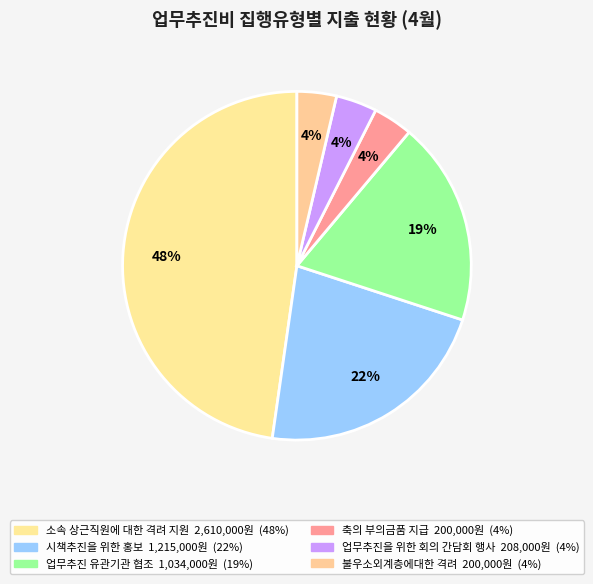

True or false: 시책추진을 위한 홍보 accounts for 22% of the total.

True